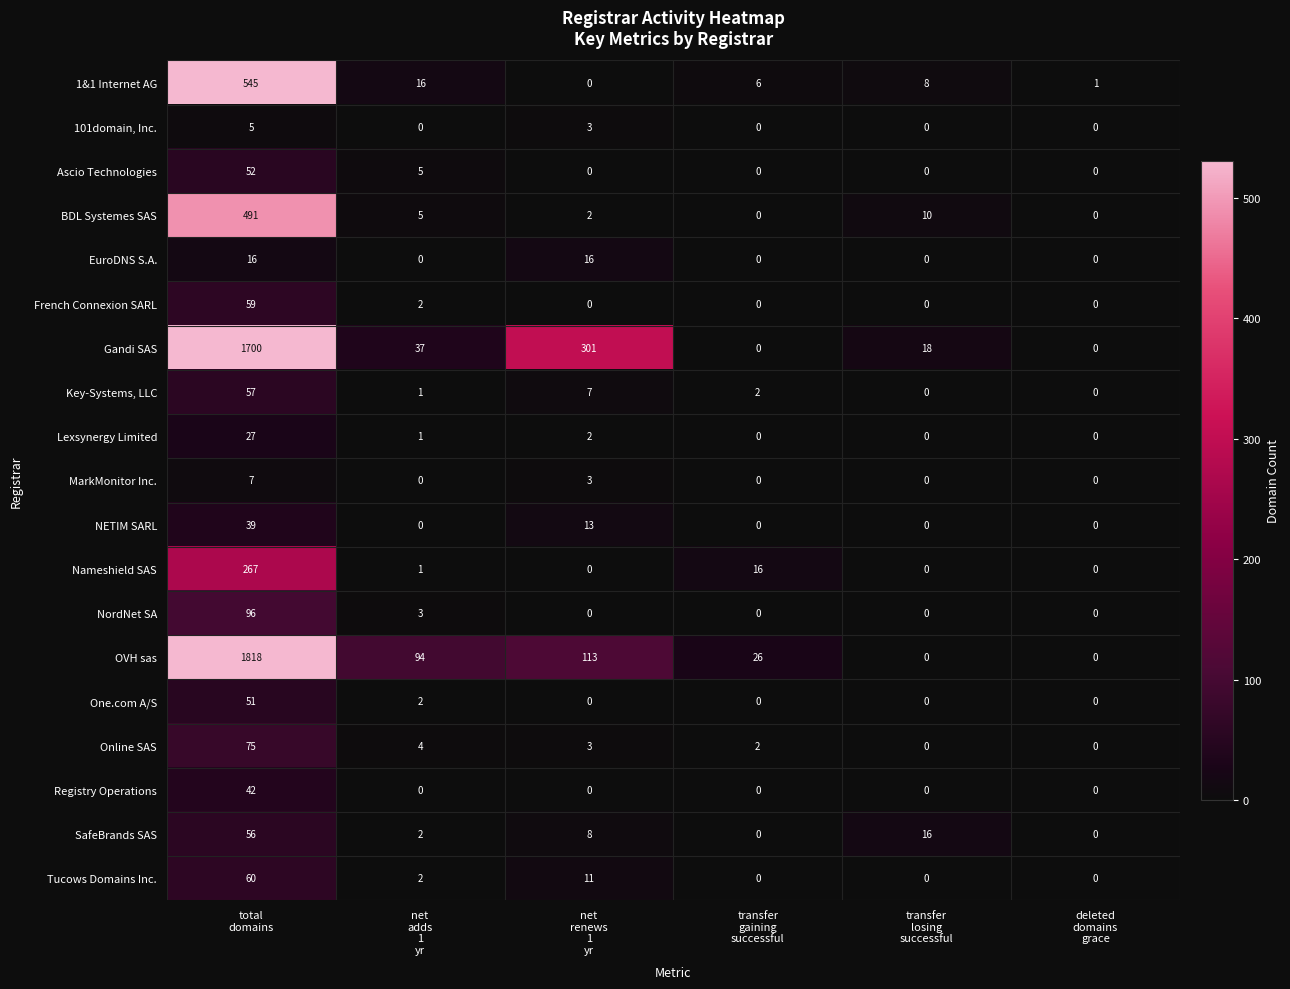

Which series has the widest spread of values?

OVH sas